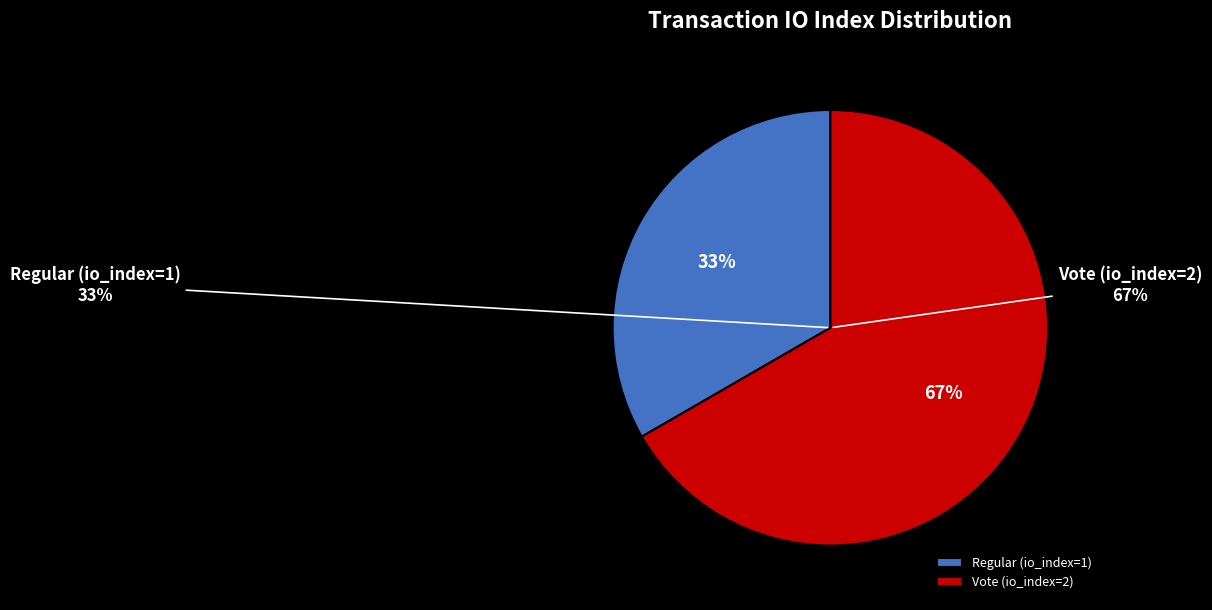

Which has a higher value, Vote (io_index=2) or Regular (io_index=1)?

Vote (io_index=2)